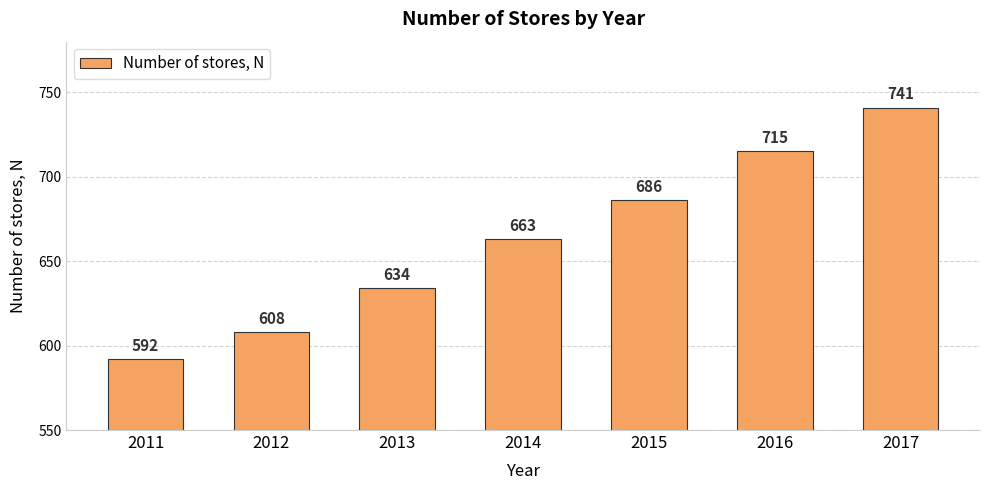

Reading left to right, what are all the values shown in this chart?

2011=592	2012=608	2013=634	2014=663	2015=686	2016=715	2017=741